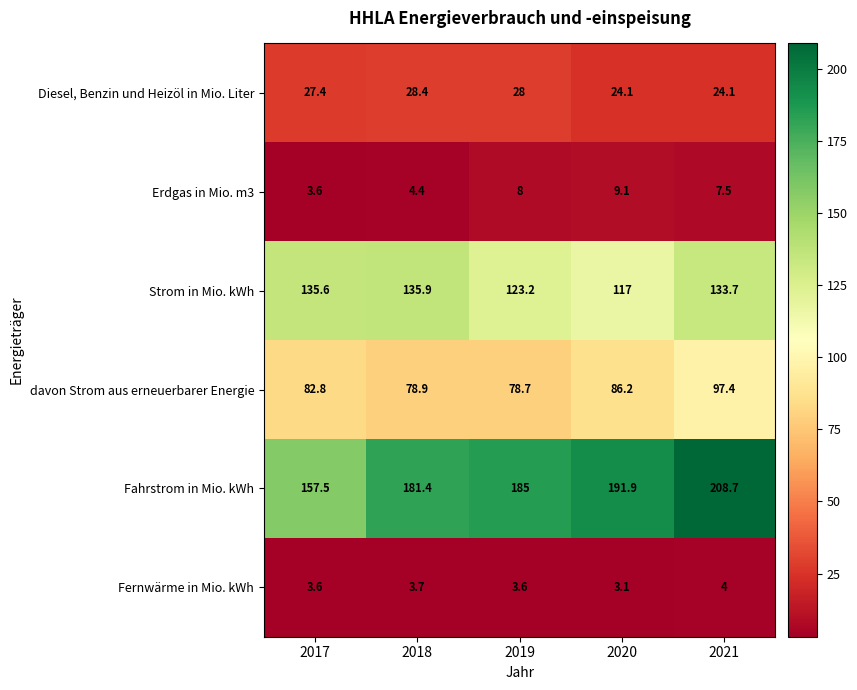

What is the spread (max minus min) of values at 2018?

177.7